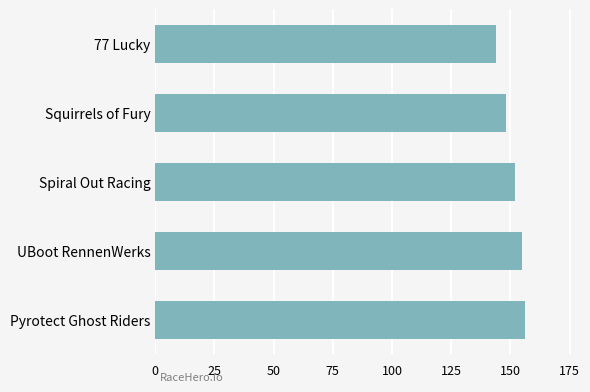

Reading bottom to top, transcribe all the data shown in this chart.

Pyrotect Ghost Riders=156	UBoot RennenWerks=155	Spiral Out Racing=152	Squirrels of Fury=148	77 Lucky=144